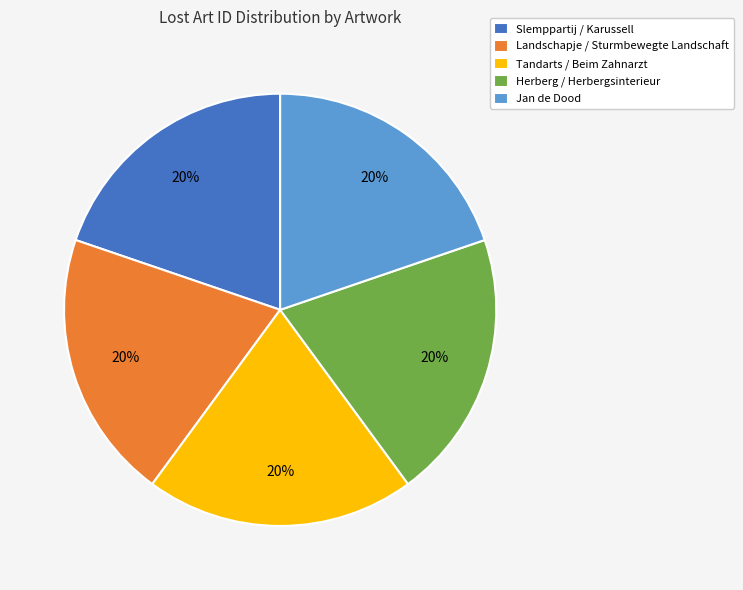

Is it true that Slemppartij / Karussell is 14% of the pie?

False